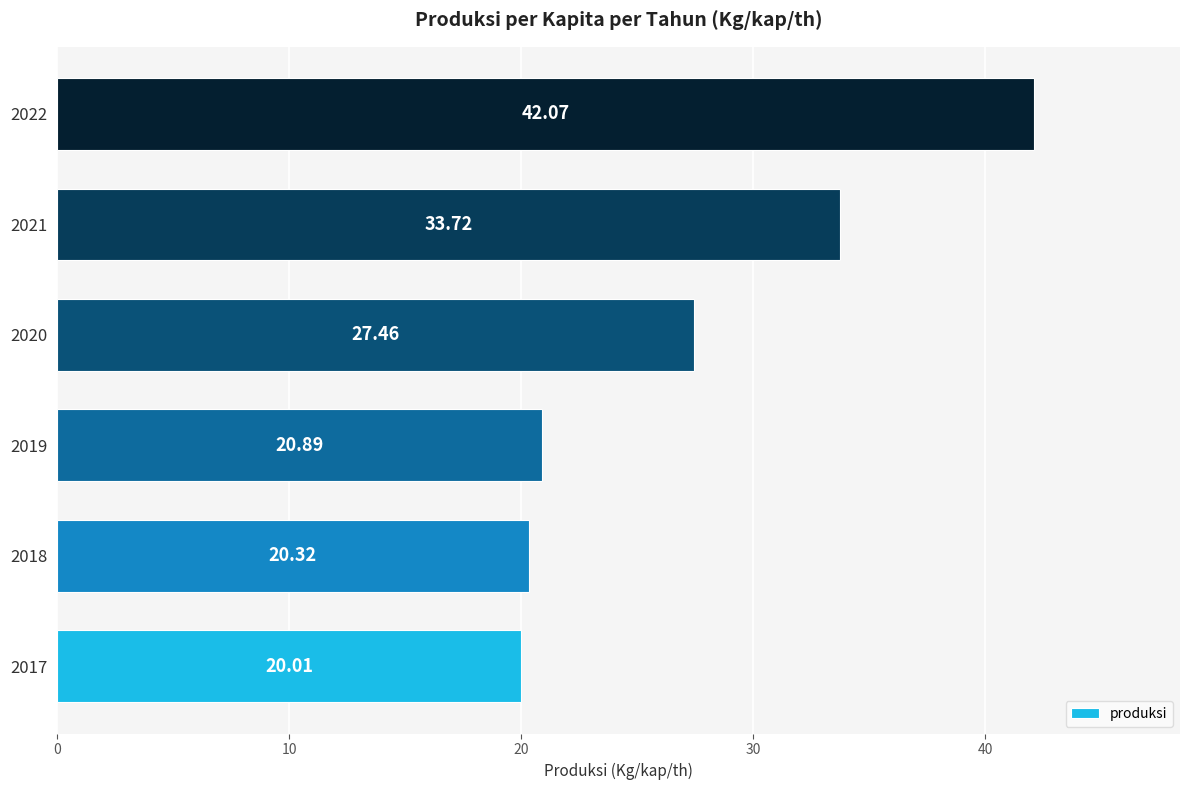

Which has a higher value, 2022 or 2017?

2022